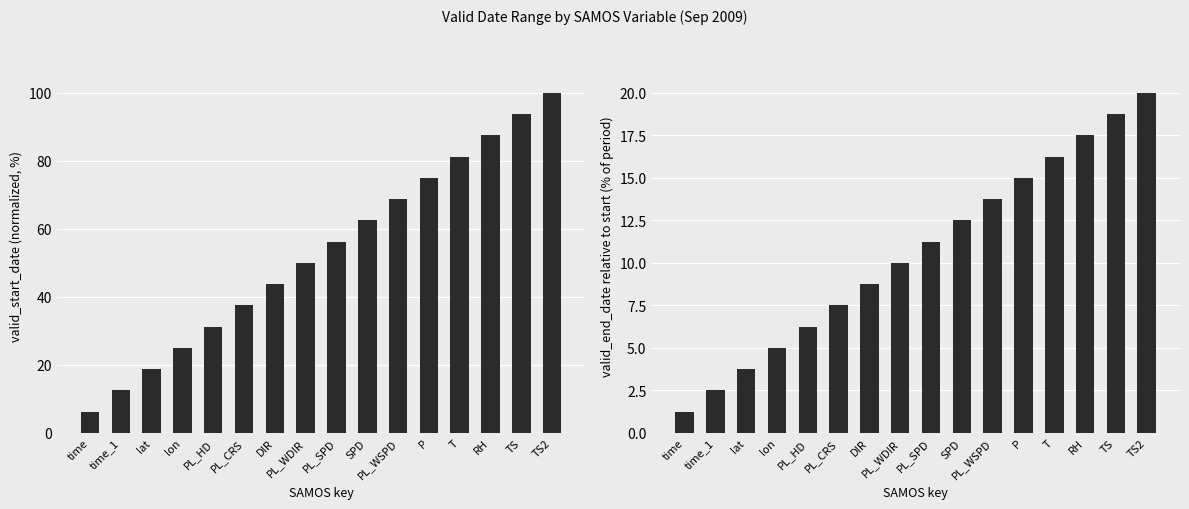

Which series has the largest total across all categories?

valid_start_date